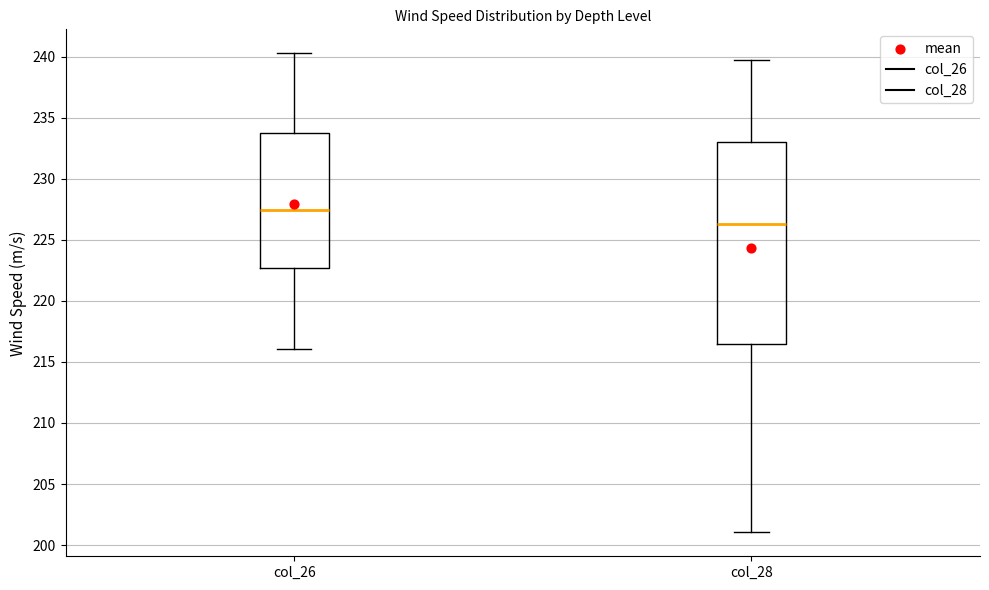

Which box has the highest median line?

col_26